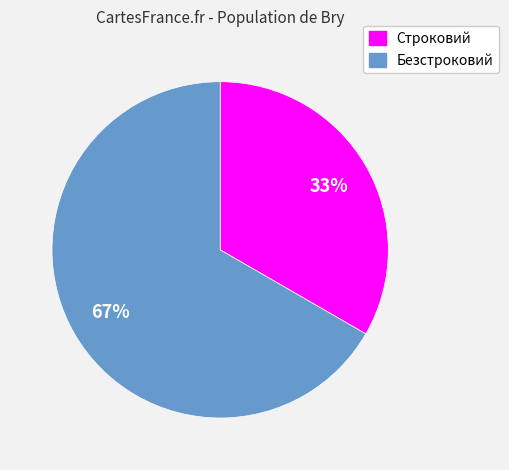

Which has a higher value, Безстроковий or Строковий?

Безстроковий